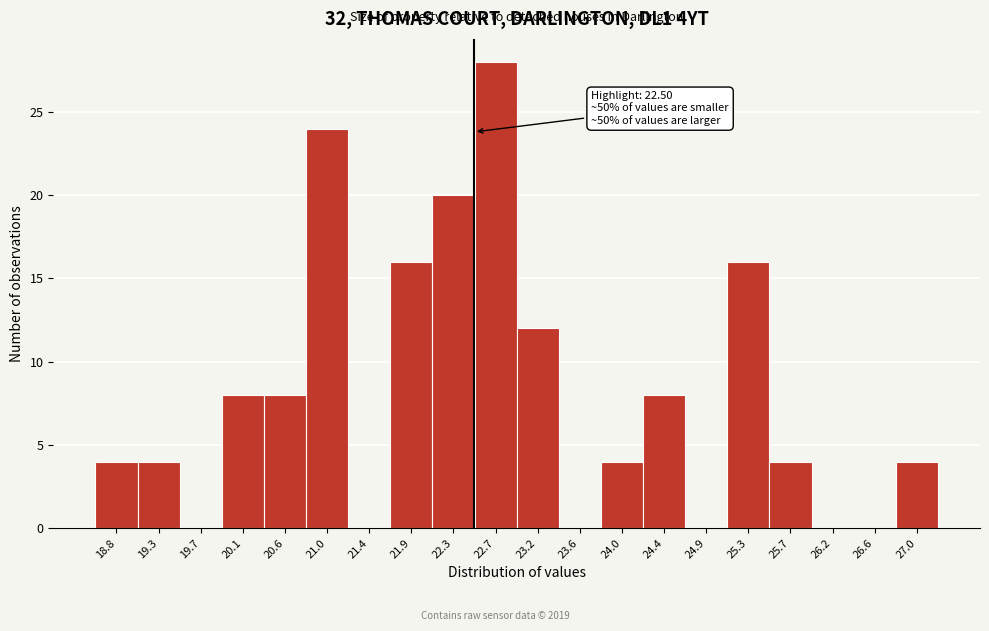

Which range on the x-axis has the tallest bar?

22.50 to 22.95